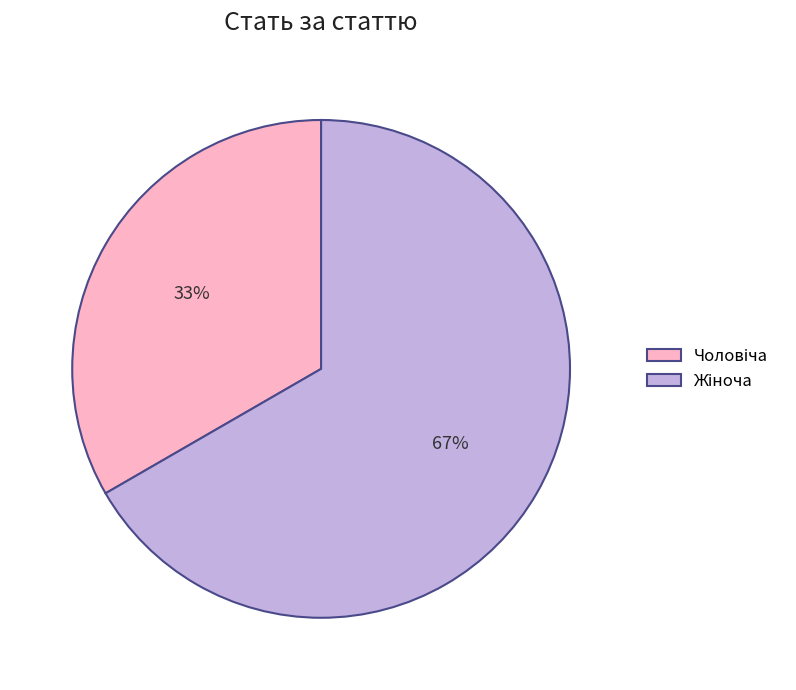

To the nearest percent, what is the average slice percentage?

50%